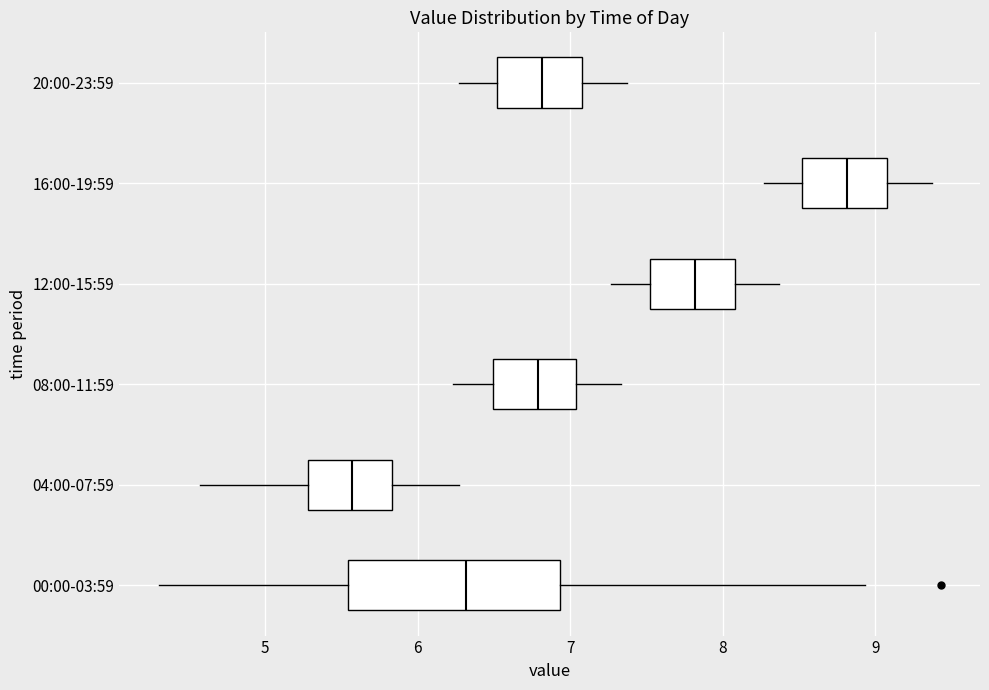

Comparing the boxes themselves (not the whiskers), which one is the widest?

00:00-03:59